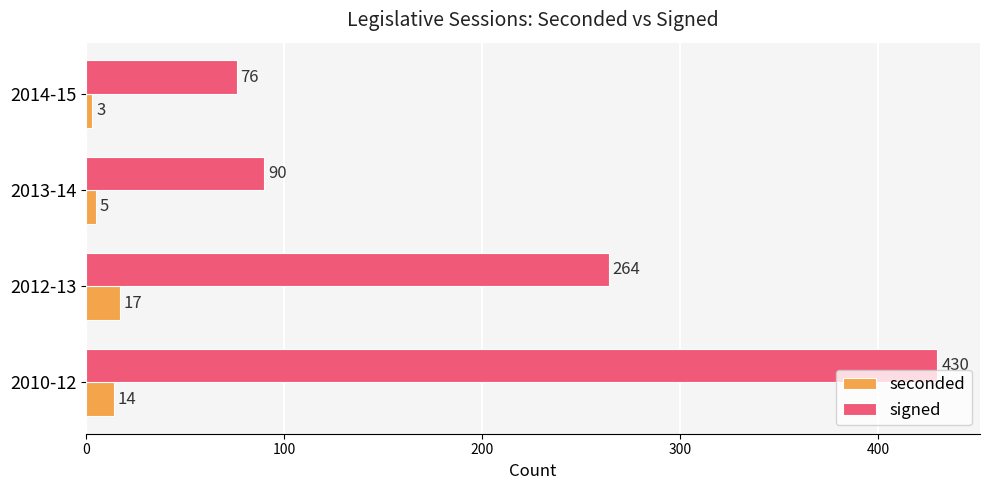

The value of signed at 2010-12 is 430. True or false?

True